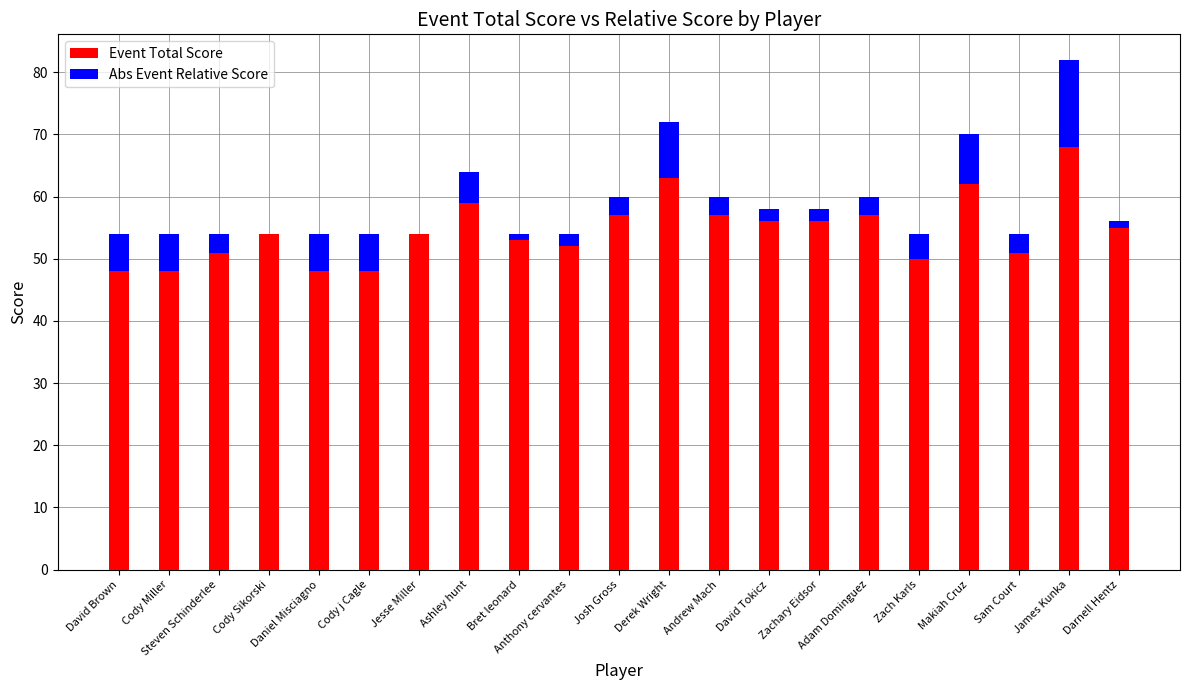

How many series are shown in this chart?

2